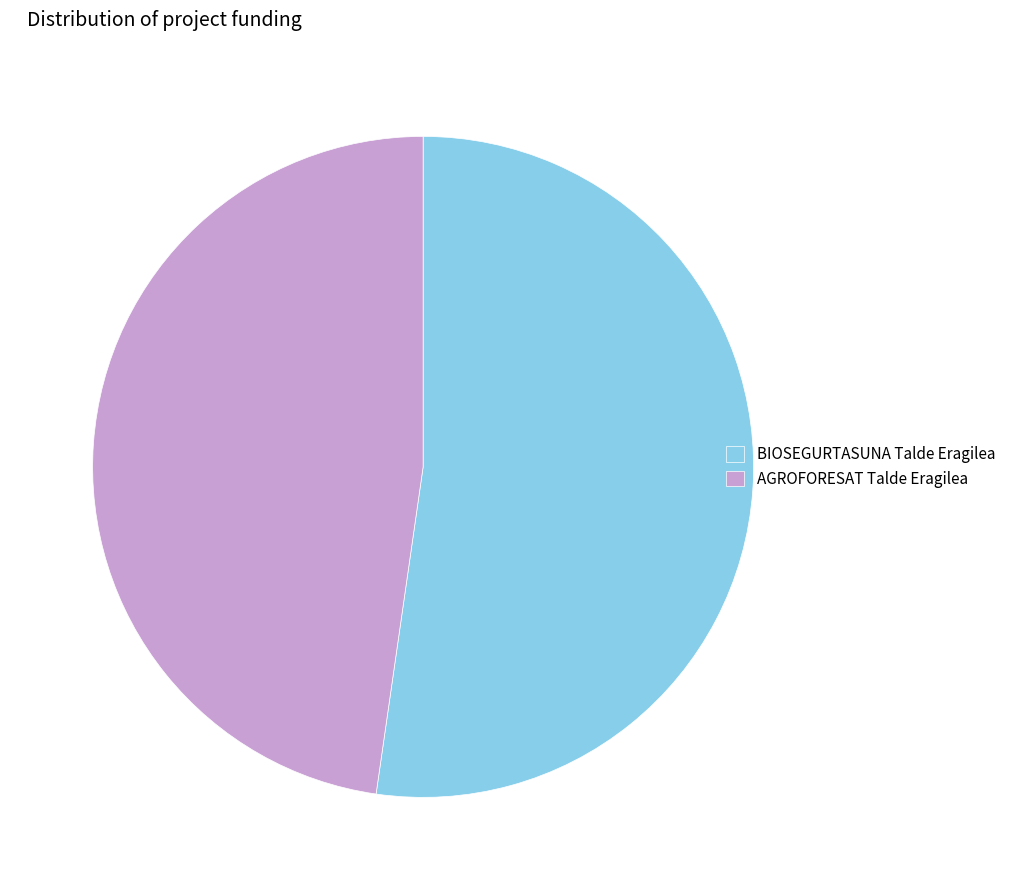

Is the sum of AGROFORESAT Talde Eragilea and BIOSEGURTASUNA Talde Eragilea greater than half?

Yes